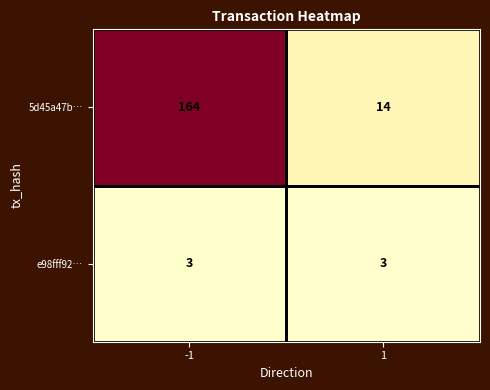

Rank the series at -1 from lowest to highest value.

e98fff92…, 5d45a47b…